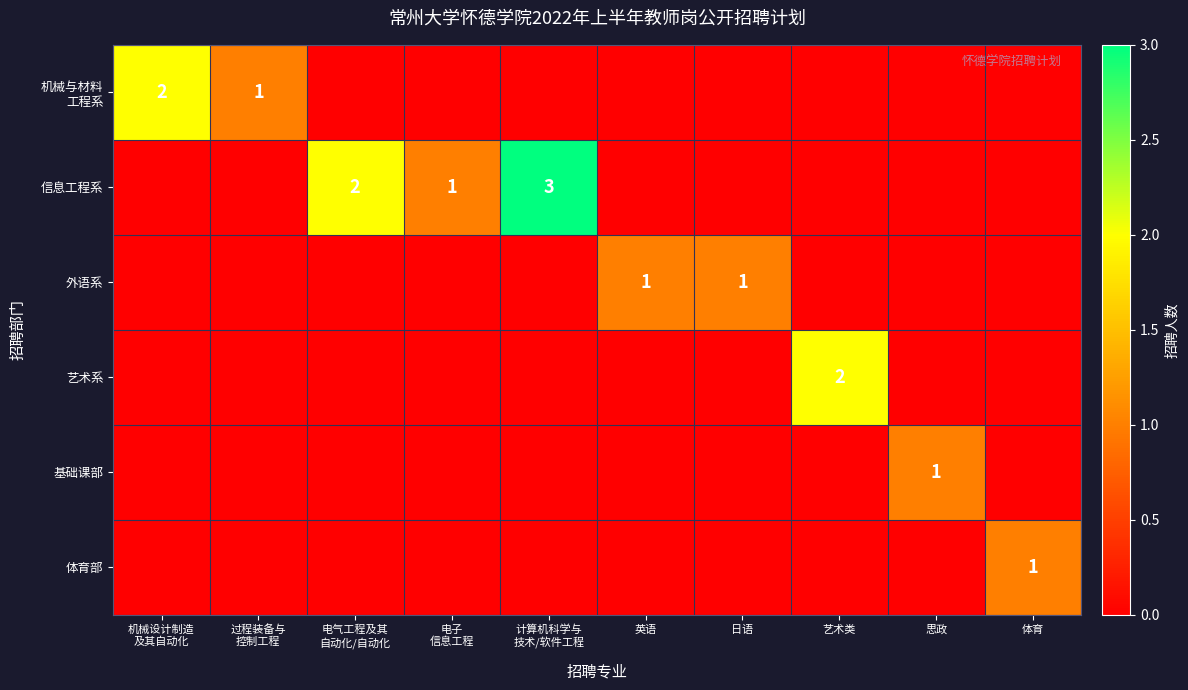

The value of 体育部 at 体育 is 1. True or false?

True